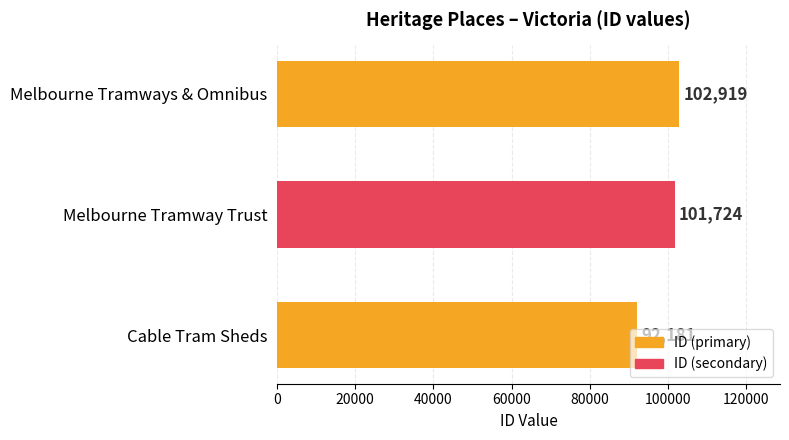

What is the average value?

98941